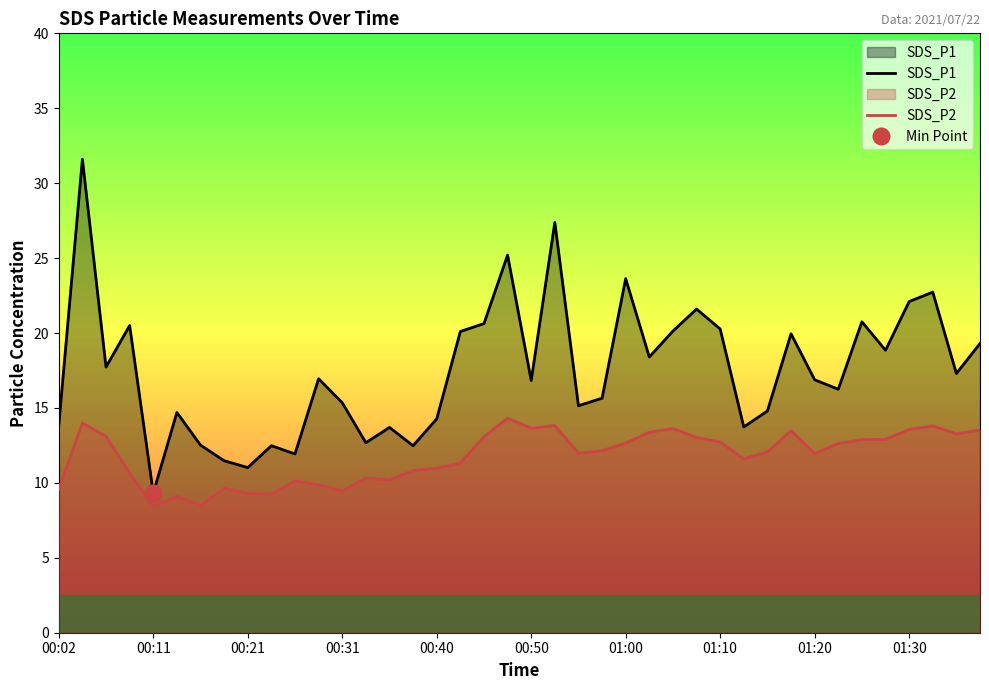

What is the lowest value of the SDS_P2 series?

8.4